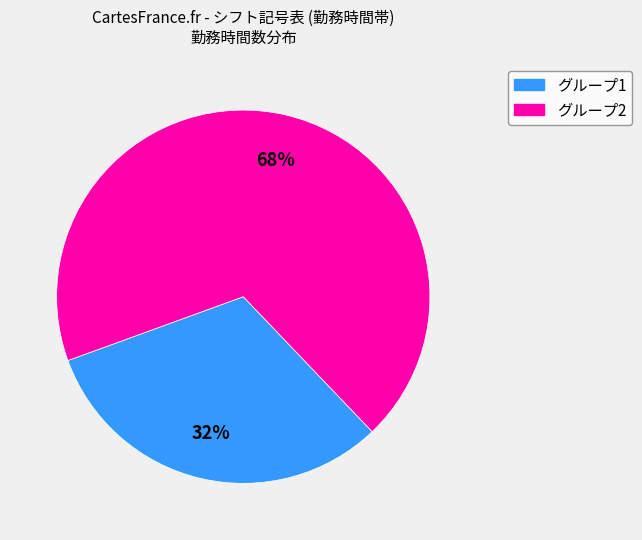

Is there a majority slice in this chart?

Yes